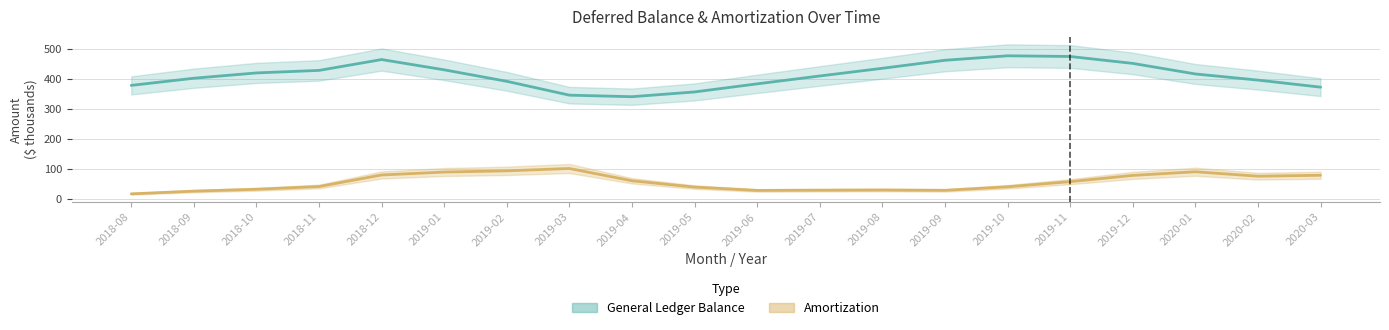

Rank the series by their average value, from lowest to highest.

Amortization, General Ledger Balance